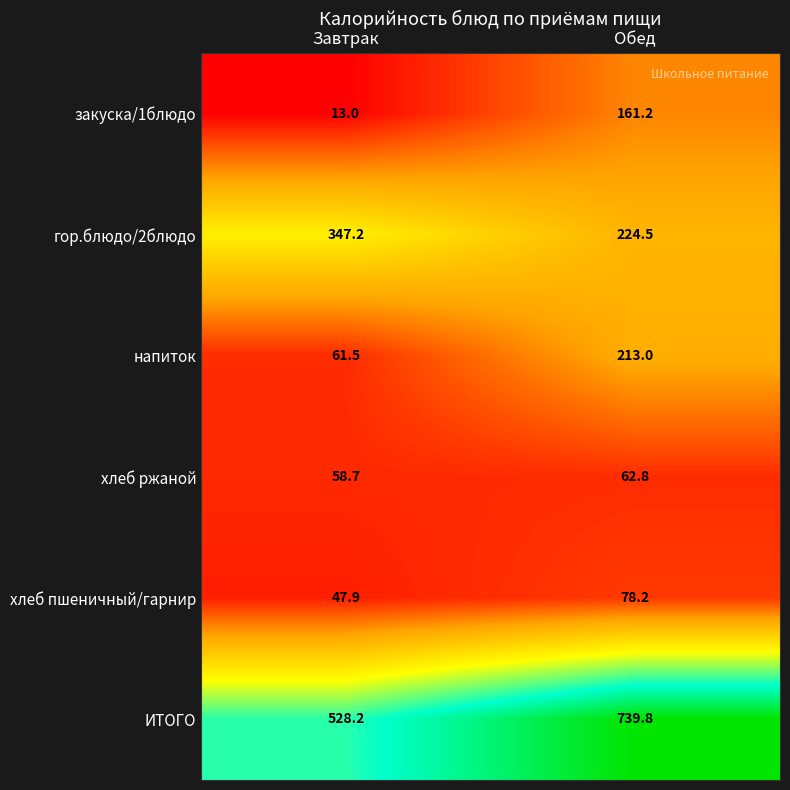

What is the difference between the maximum and minimum values in the хлеб ржаной series?

4.1